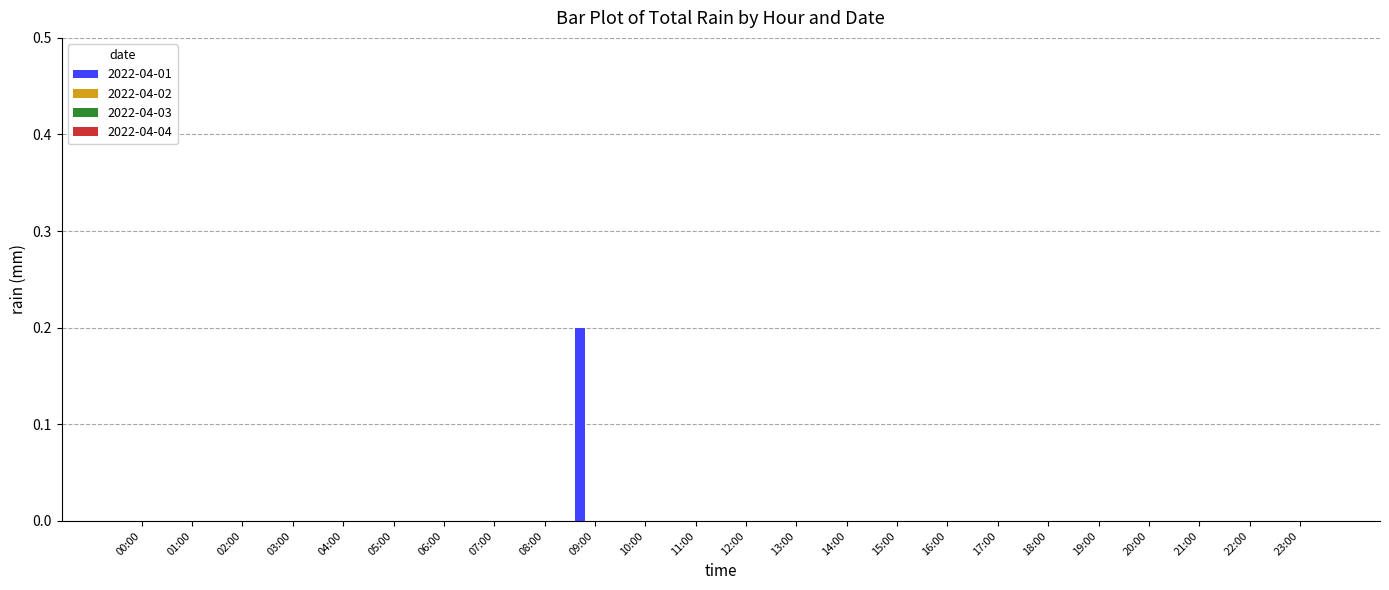

How many distinct data groups are displayed?

1